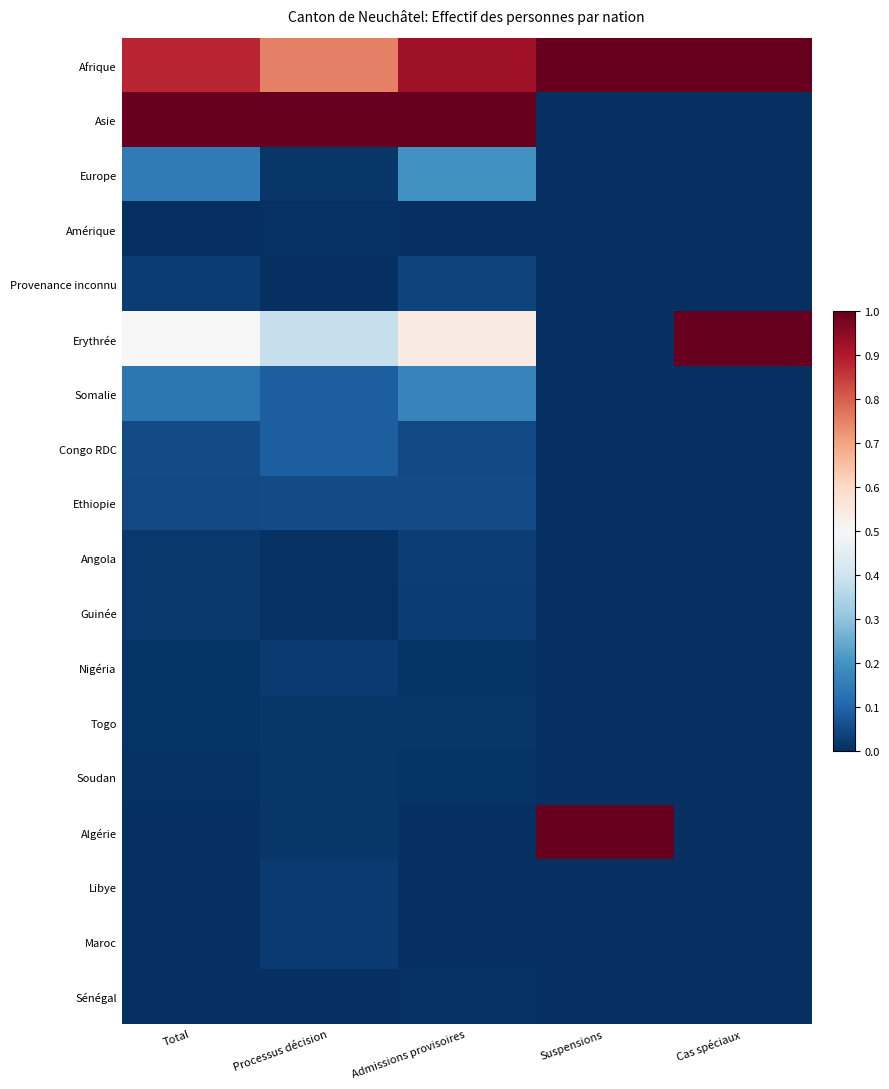

What is the difference between the highest and lowest values at Total?

1.0